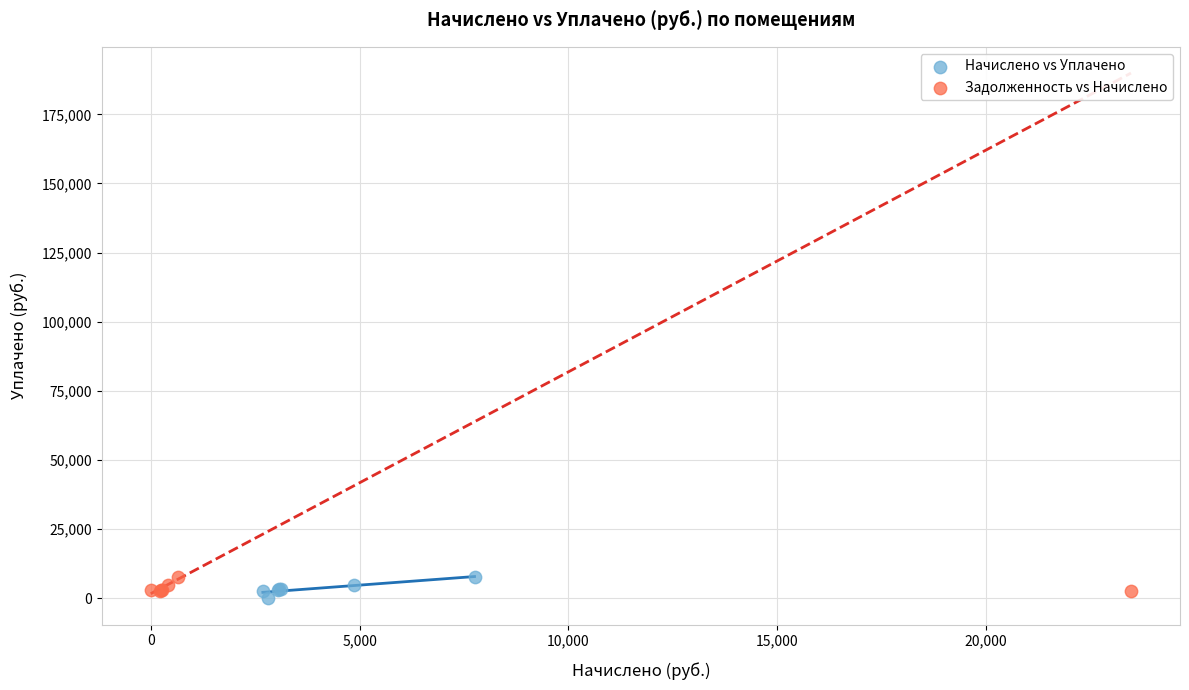

Which series contains the lowest Y value?

Начислено vs Уплачено